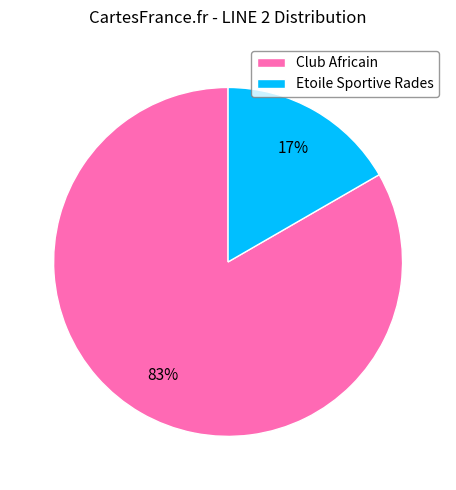

True or false: Etoile Sportive Rades accounts for 17% of the total.

True